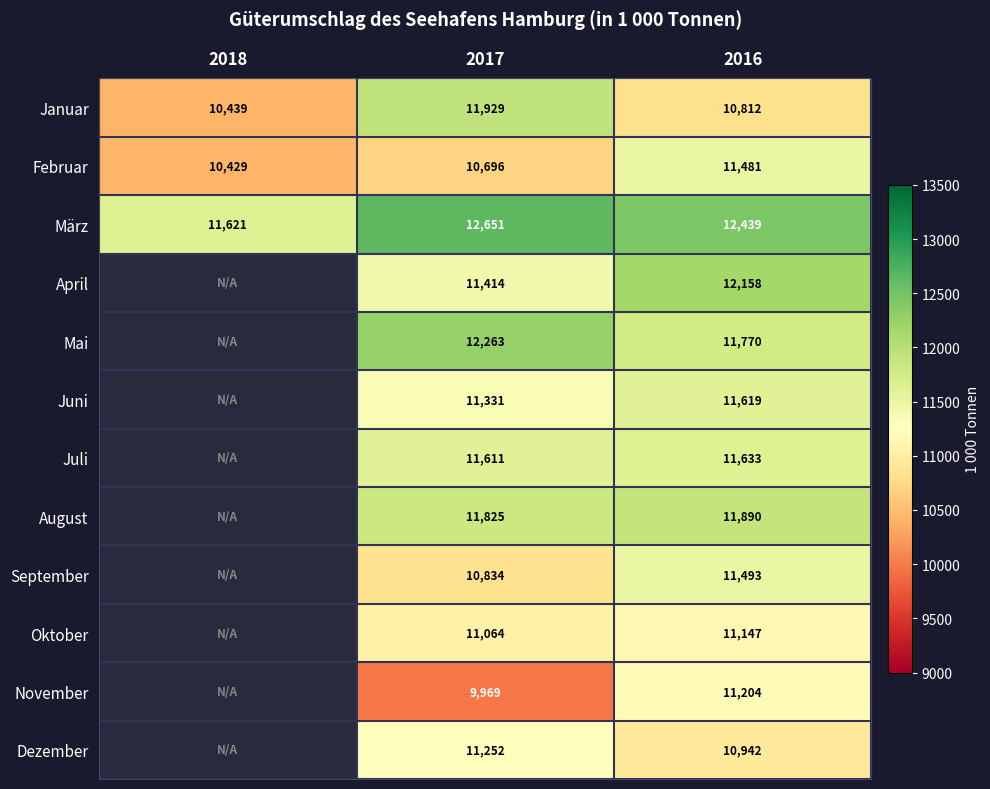

What is the total value across all series at 2016?

138588